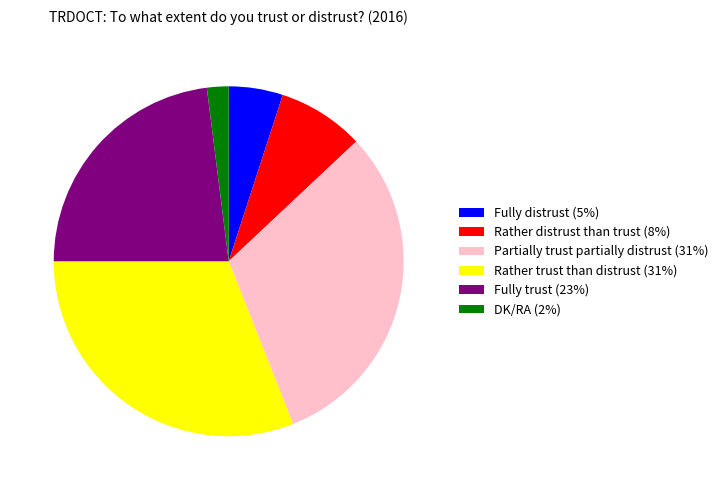

What is the ratio of the value at Fully distrust to the value at Rather distrust than trust?

0.6